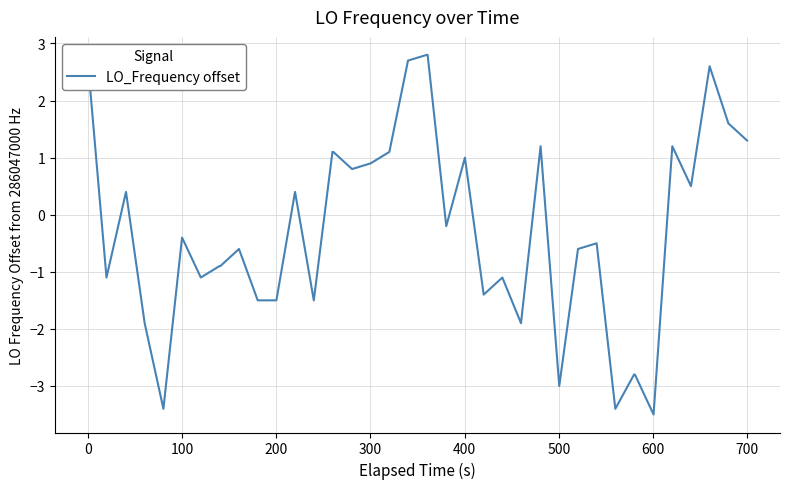

What is the minimum value shown in the chart?

-3.5